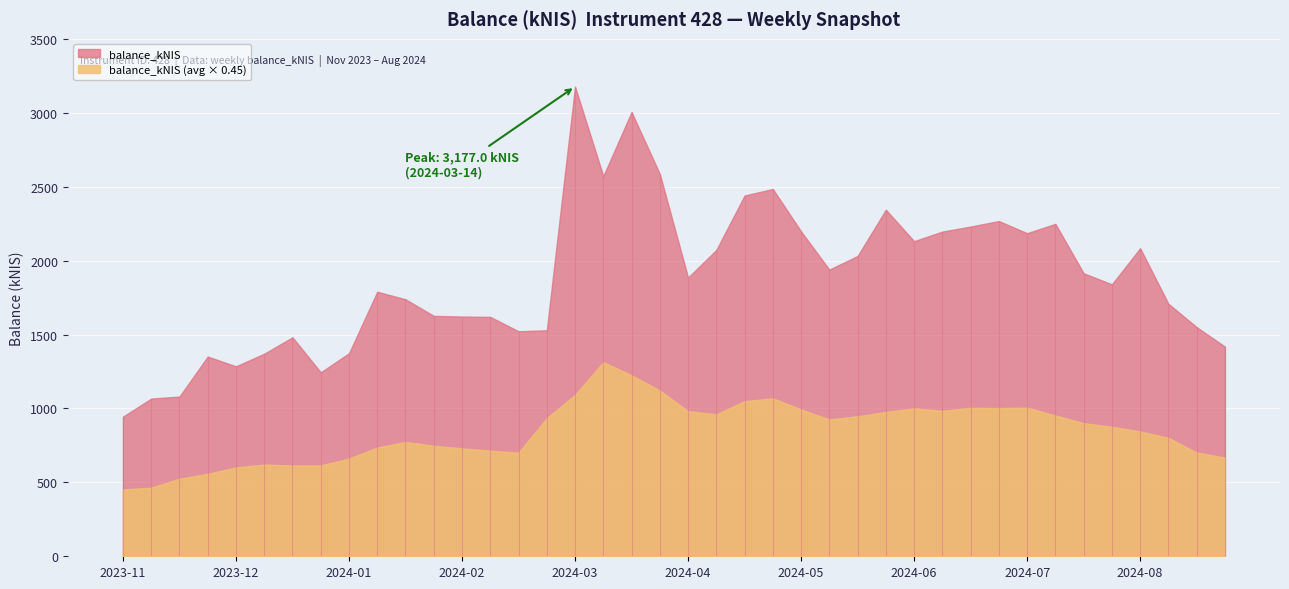

True or false: the data shows 1370.2 at 2023-12-28.

True